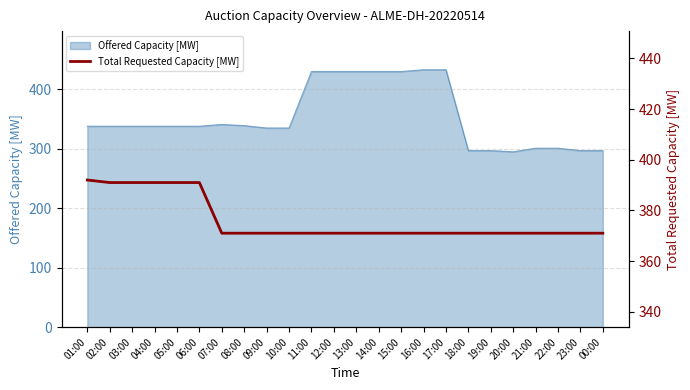

Is it true that Offered Capacity [MW] equals 301 at 22:00?

True